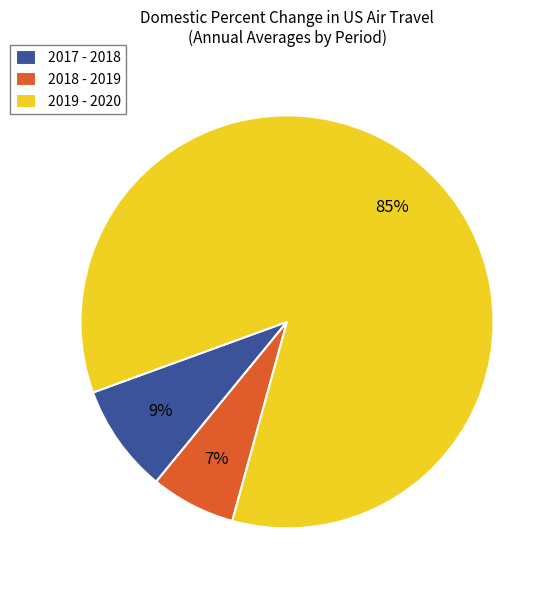

What percentage is the 2018 - 2019 slice, to the nearest percent?

7%